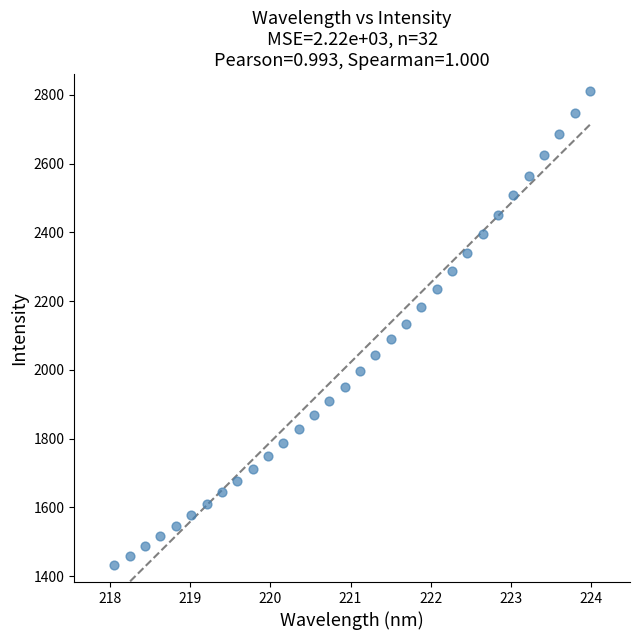

What is the range of X values (max minus min)?

5.9